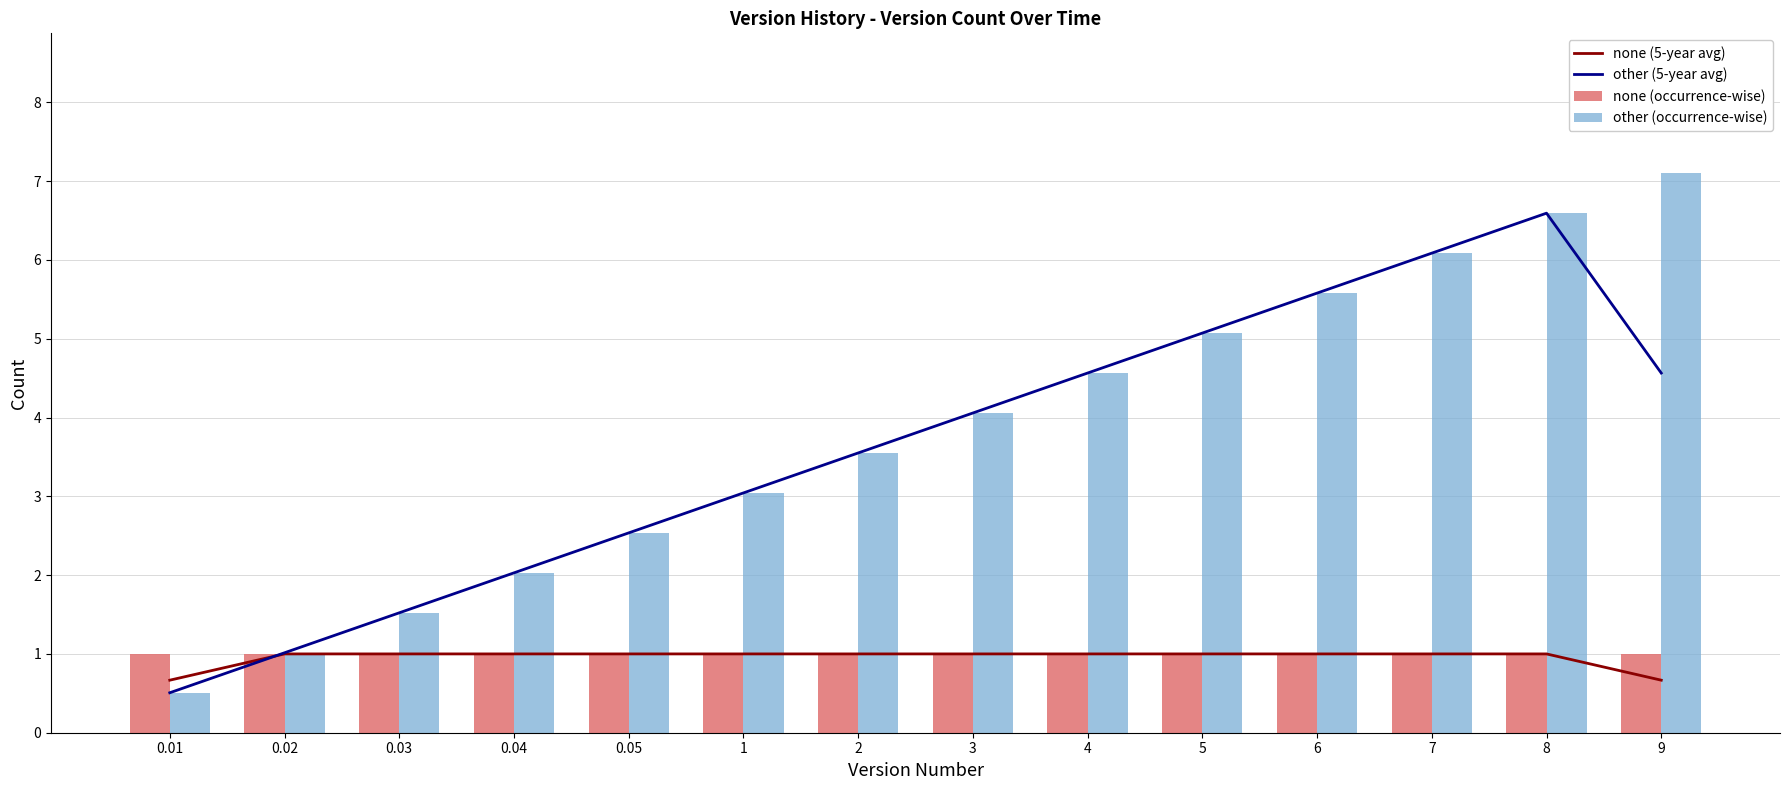

At which category is the sum across all series the highest?

8